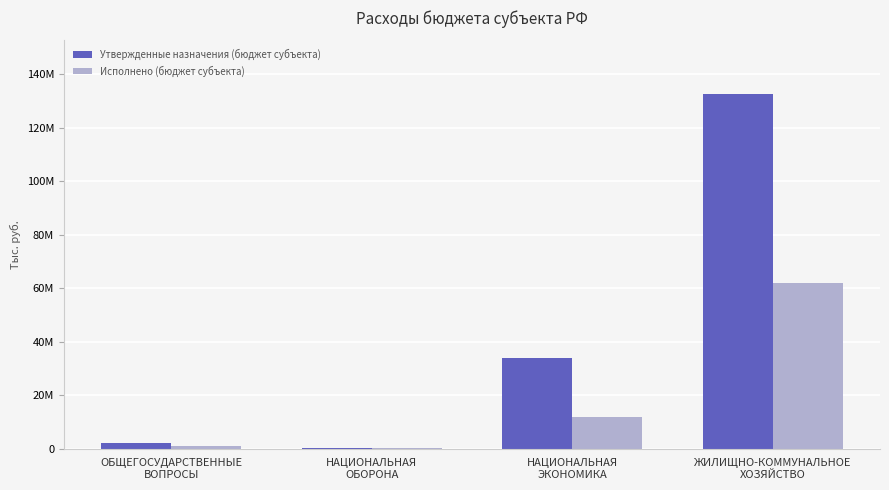

What value does the Утвержденные назначения (бюджет субъекта) series have at ОБЩЕГОСУДАРСТВЕННЫЕ
ВОПРОСЫ?

2023068.5